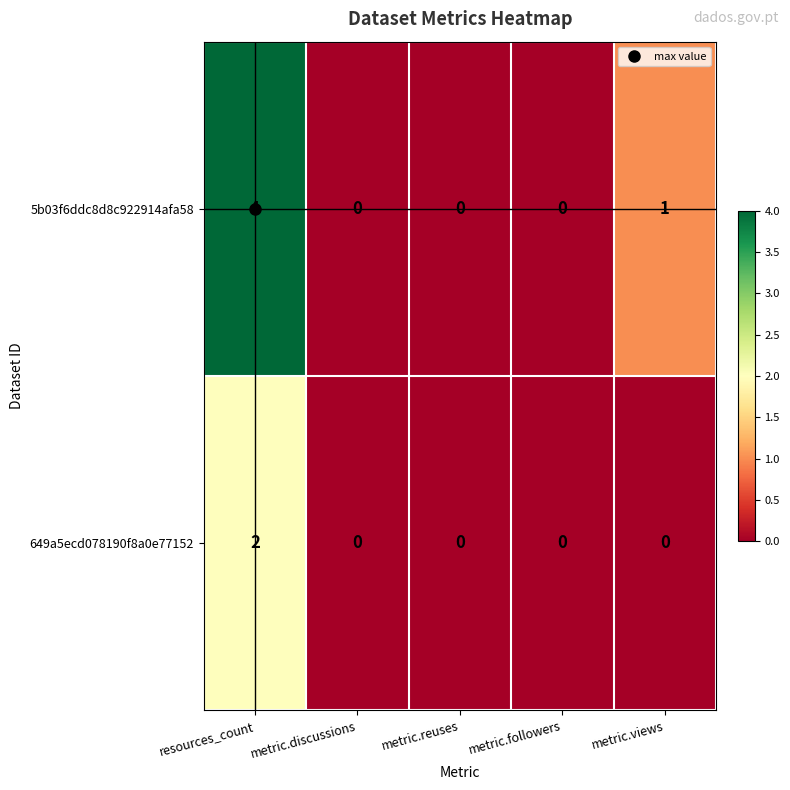

What is the greatest value displayed?

4